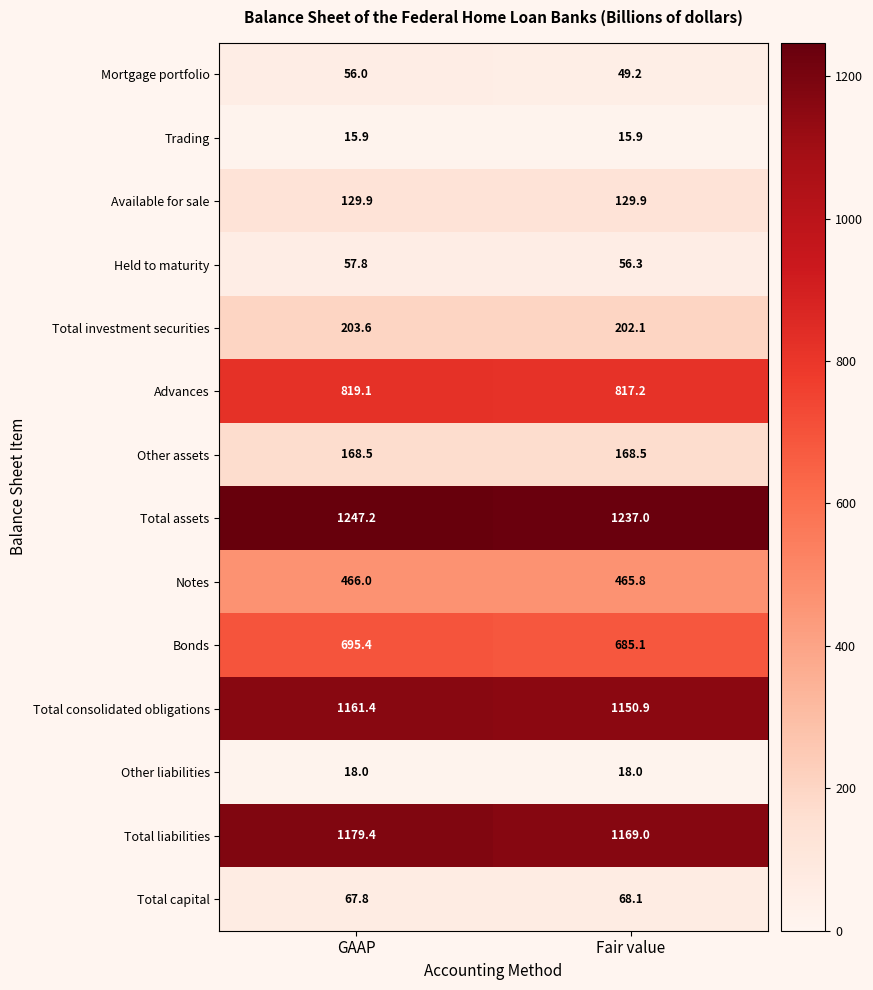

Reading left to right, transcribe all the data shown in this chart.

Mortgage portfolio: GAAP=56.0	Fair value=49.2
Trading: GAAP=15.9	Fair value=15.9
Available for sale: GAAP=129.9	Fair value=129.9
Held to maturity: GAAP=57.8	Fair value=56.3
Total investment securities: GAAP=203.6	Fair value=202.1
Advances: GAAP=819.1	Fair value=817.2
Other assets: GAAP=168.5	Fair value=168.5
Total assets: GAAP=1247.2	Fair value=1237.0
Notes: GAAP=466.0	Fair value=465.8
Bonds: GAAP=695.4	Fair value=685.1
Total consolidated obligations: GAAP=1161.4	Fair value=1150.9
Other liabilities: GAAP=18.0	Fair value=18.0
Total liabilities: GAAP=1179.4	Fair value=1169.0
Total capital: GAAP=67.8	Fair value=68.1